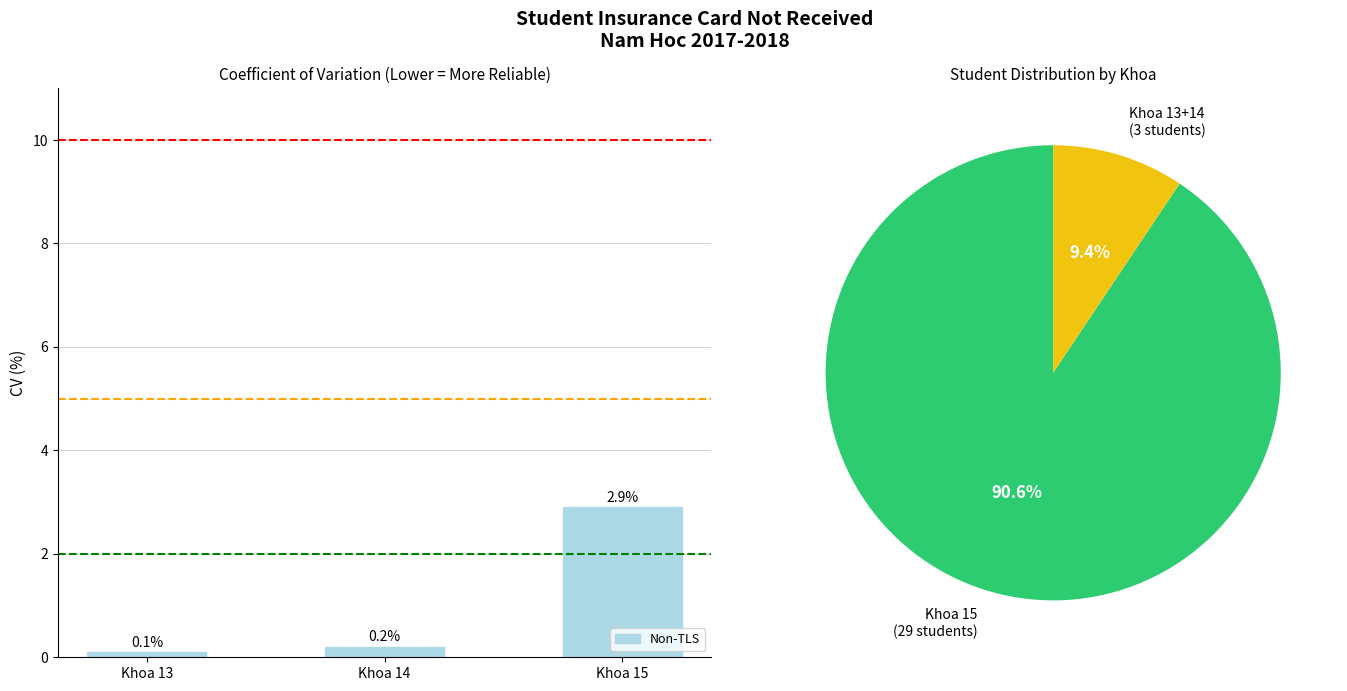

Which has a higher value, Khoa 13 or Khoa 14?

Khoa 14